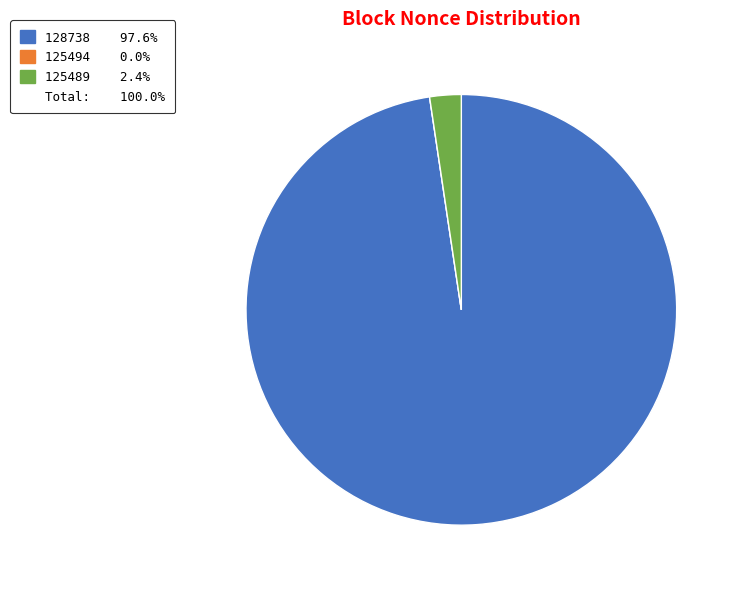

Is there a majority slice in this chart?

Yes